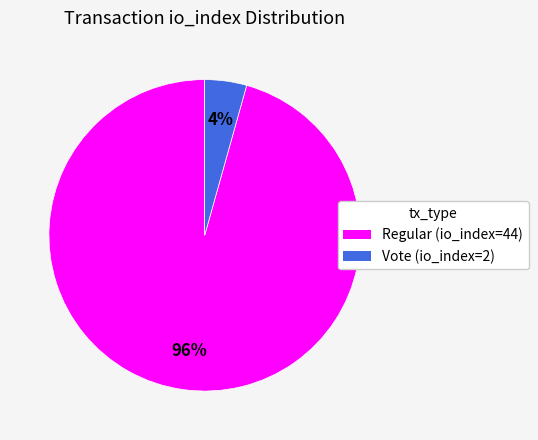

Which slice represents more than half of the pie?

Regular (io_index=44)